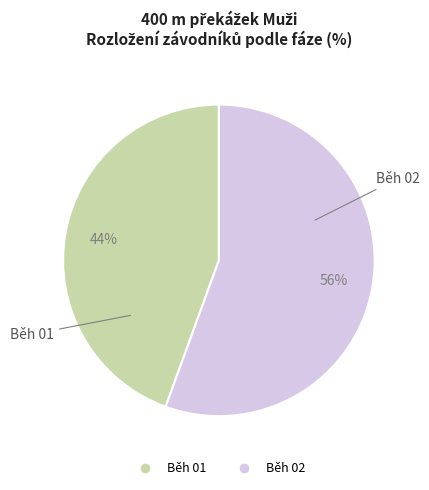

Which has a higher value, Běh 01 or Běh 02?

Běh 02